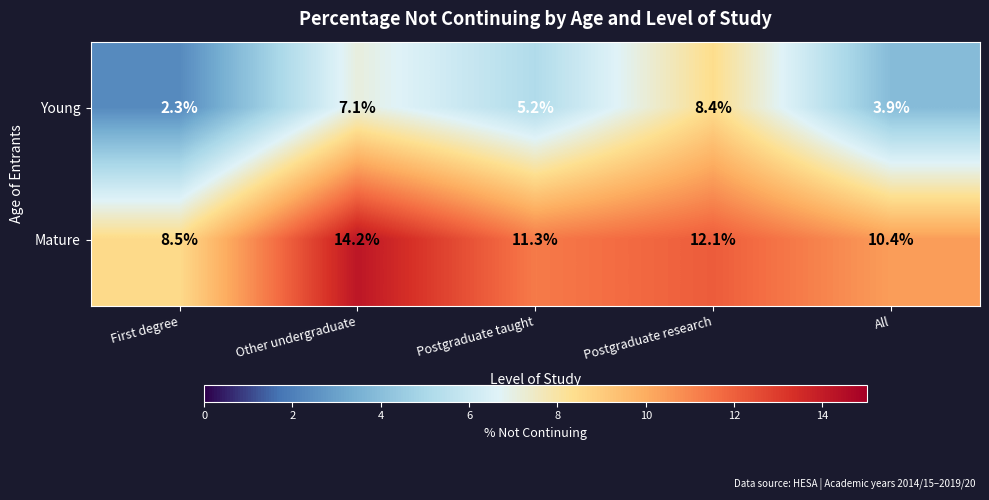

The Young series shows 1.5 at First degree. True or false?

False